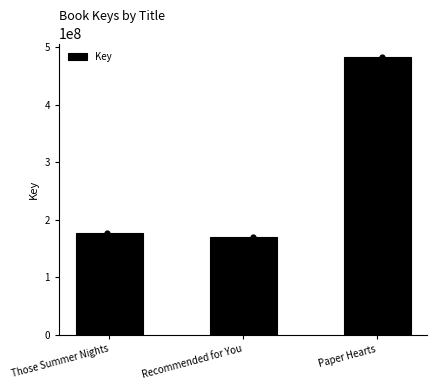

What is the ratio of the value at Paper Hearts to the value at Recommended for You?

2.8